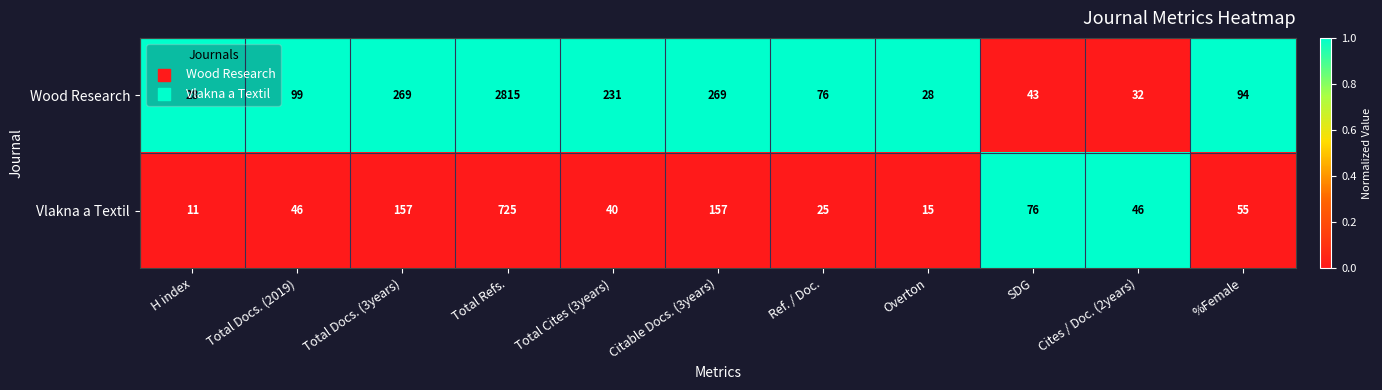

What is the difference between the highest and lowest values at Total Cites (3years)?

191